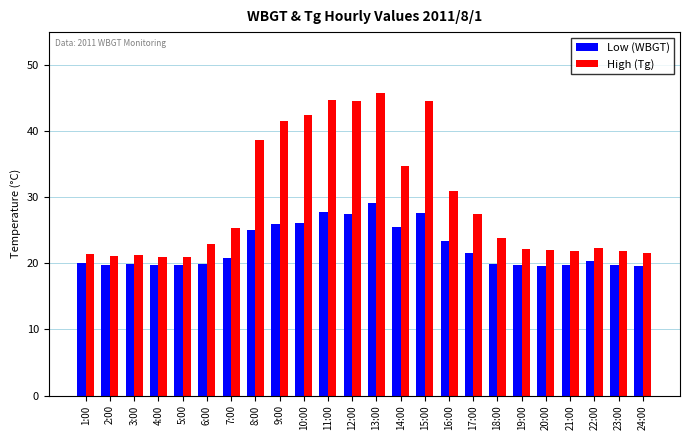

Which series changed the most between 5:00 and 17:00?

High (Tg)